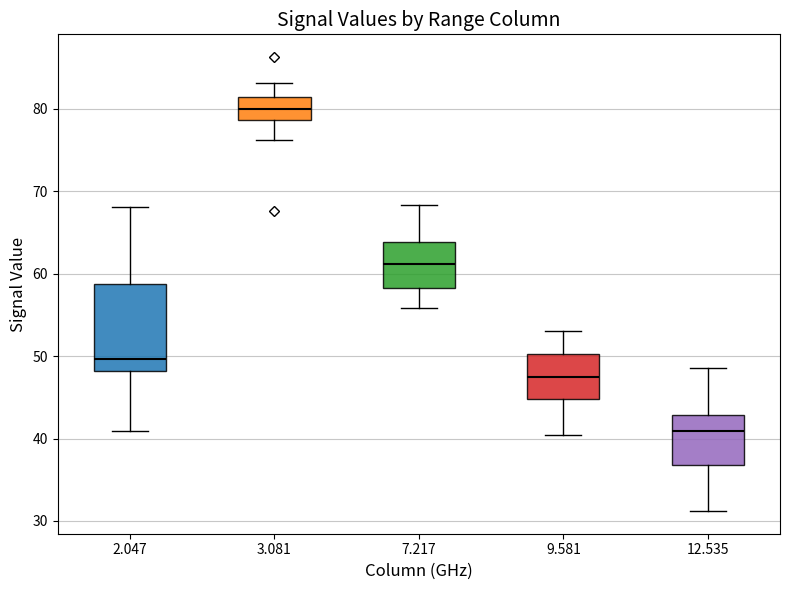

Where is the lower edge of the box at x = 2.047 on the y-axis? The values are not printed on the chart, so give them approximately, as read against the axis.

48